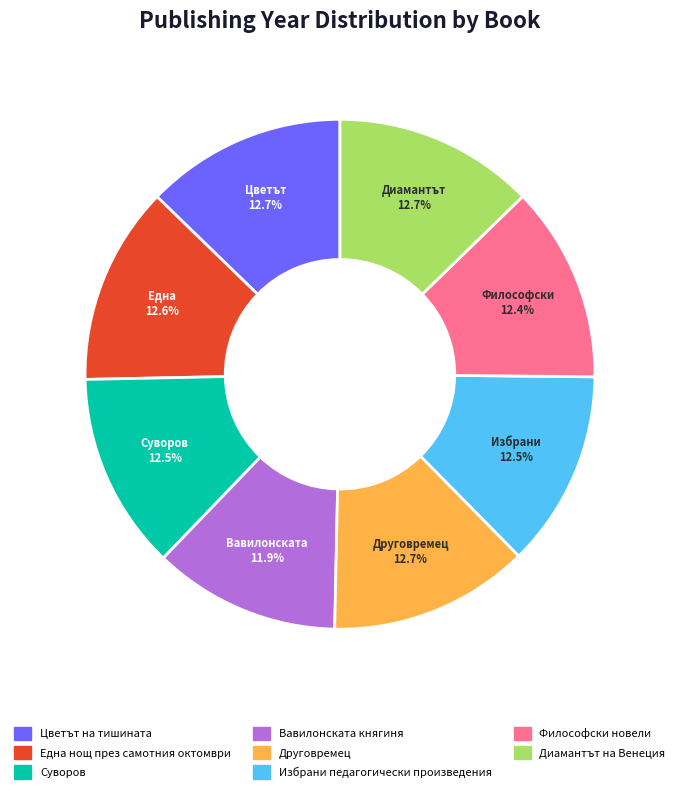

To the nearest percent, what is the combined percentage of Избрани педагогически произведения and Суворов?

25%